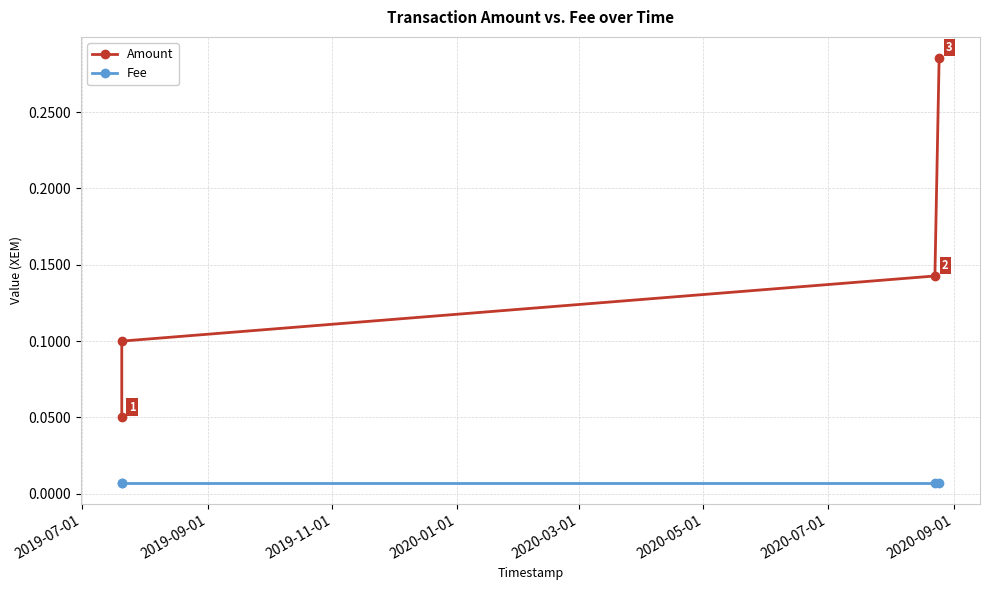

True or false: Amount and Fee cross at least once.

False